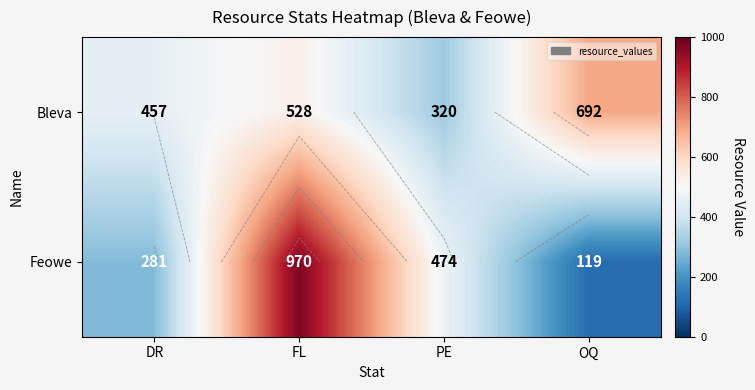

How many values in the Bleva series exceed 528?

1